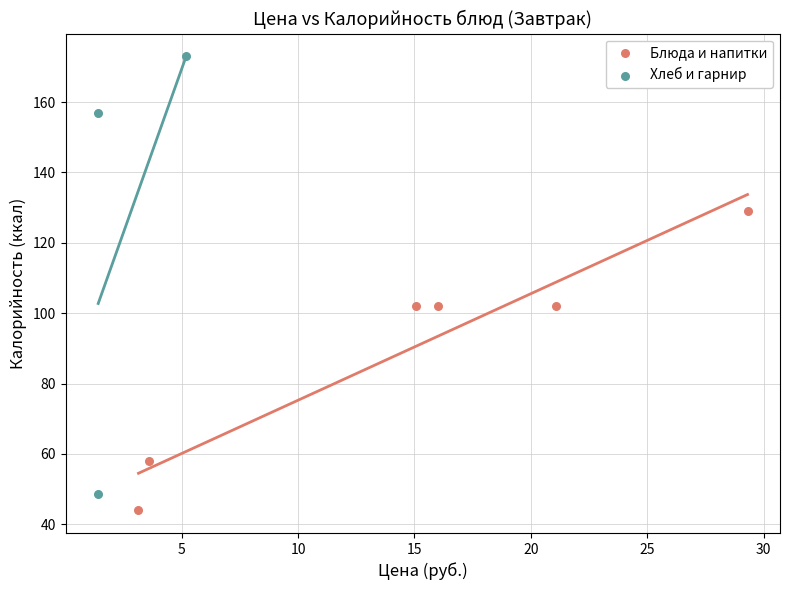

Which series has the largest Y range (max minus min)?

Хлеб и гарнир